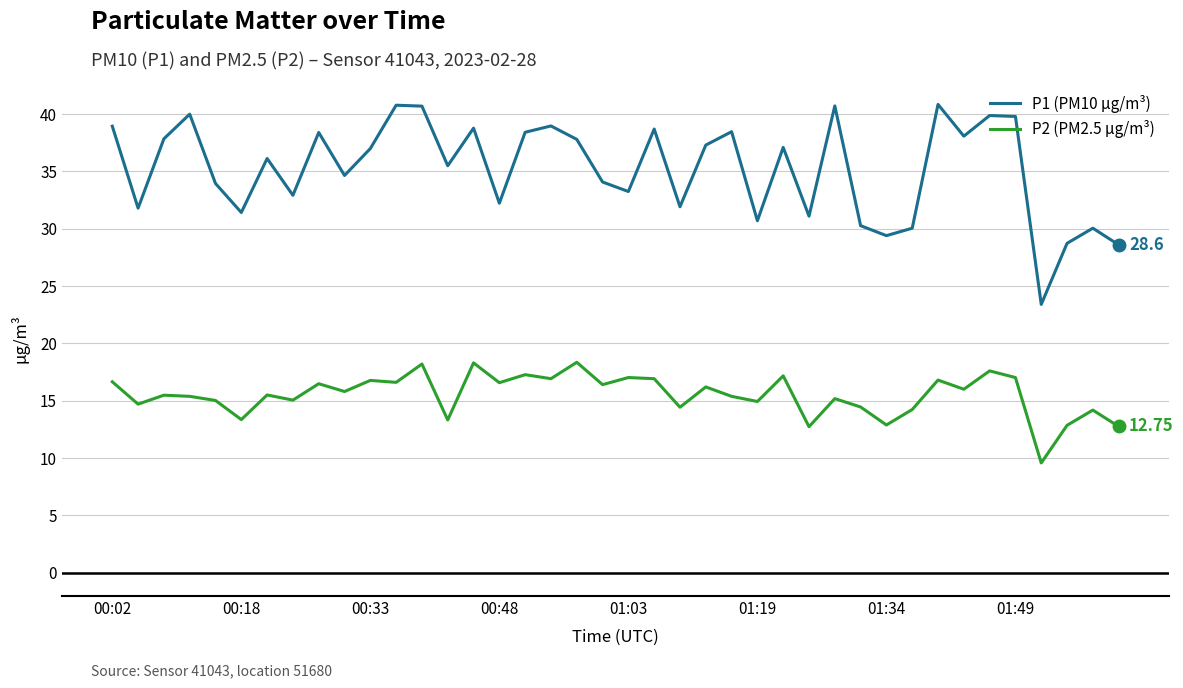

True or false: P1 (PM10 µg/m³) and P2 (PM2.5 µg/m³) cross at least once.

False